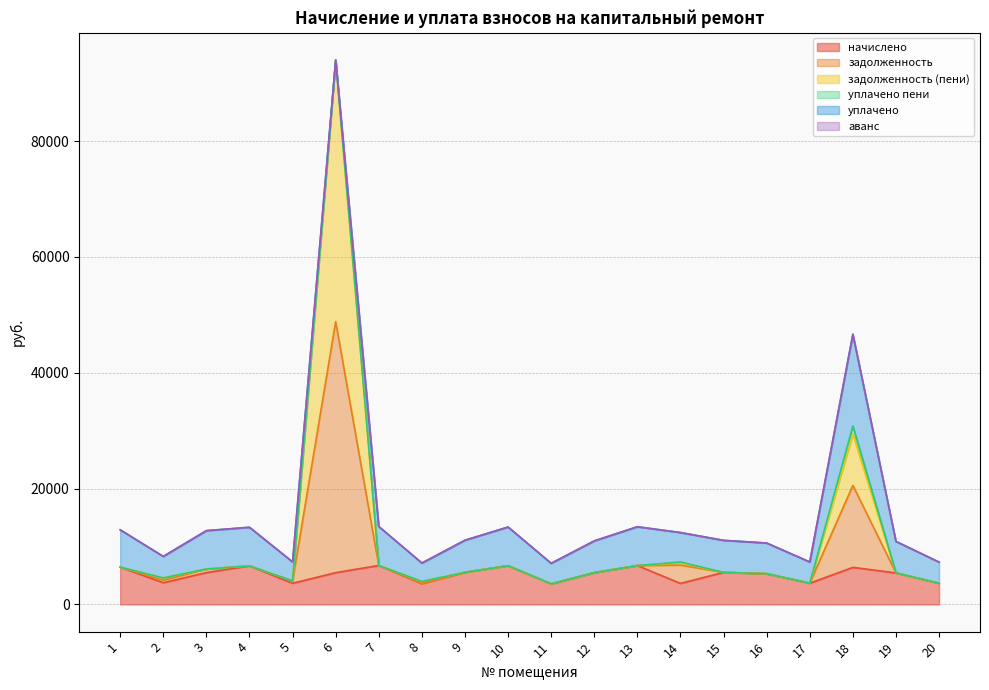

True or false: задолженность (пени) and начислено cross at least once.

False